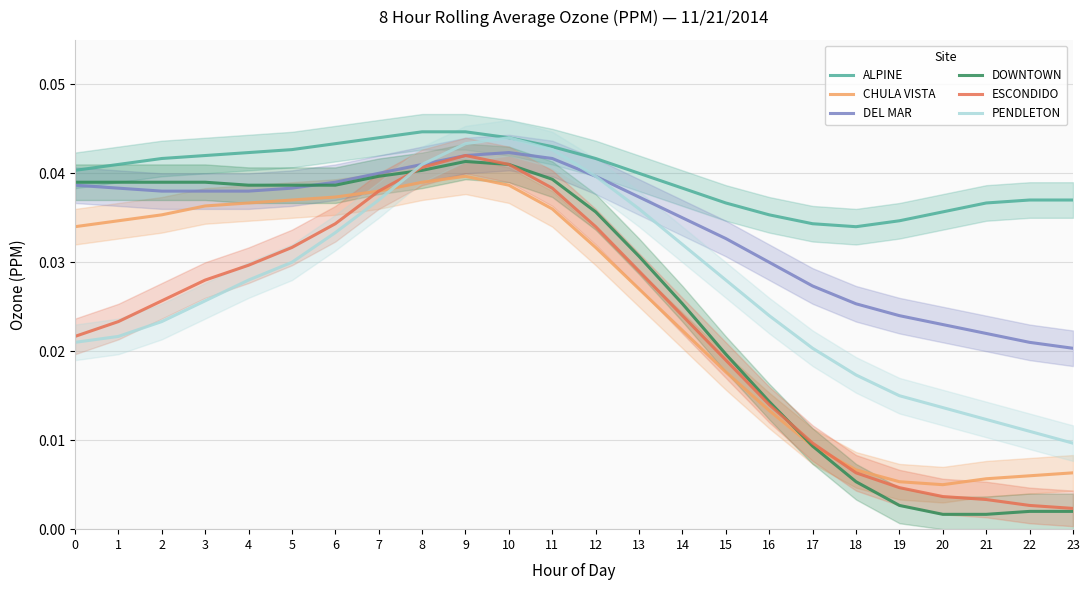

True or false: ALPINE has a value of 0.0 at 9.

True